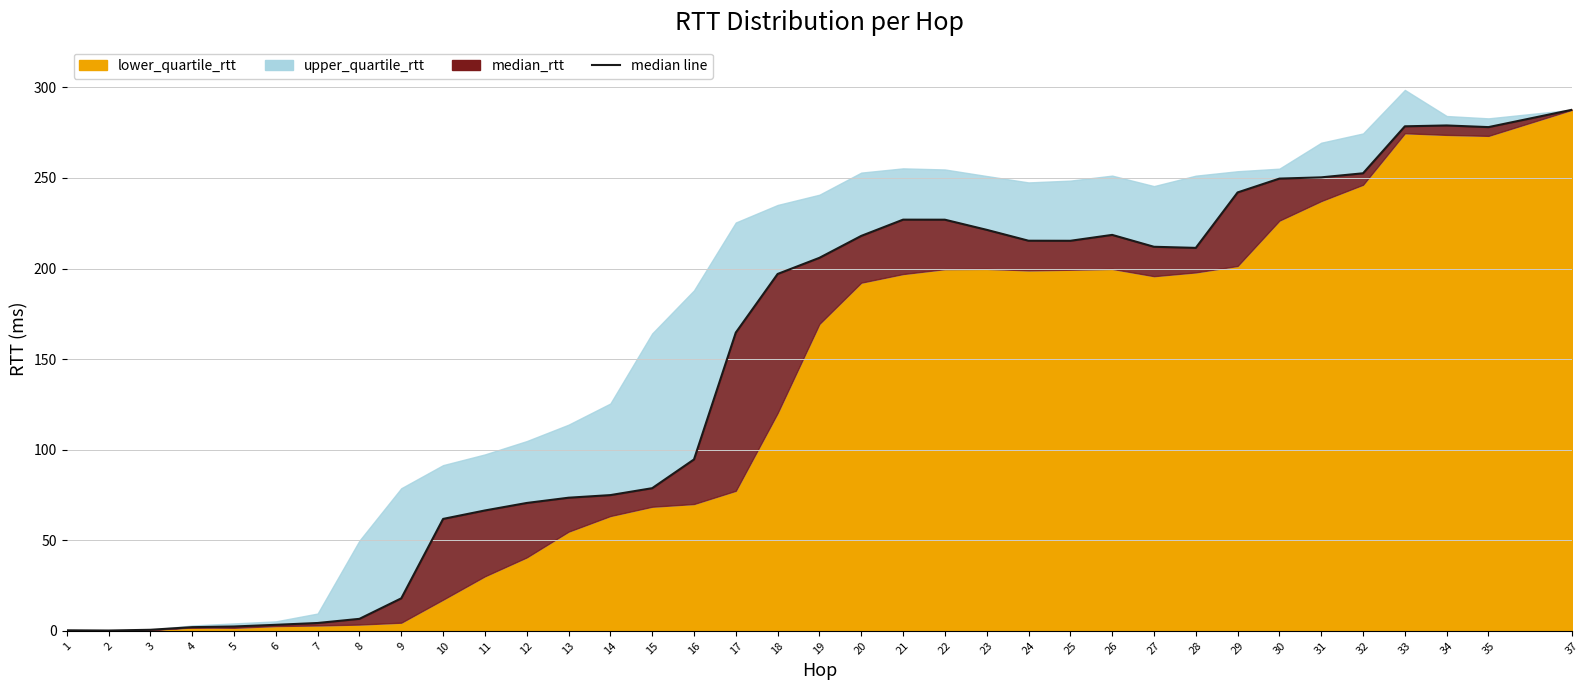

What is the sum of all lower_quartile_rtt values?

4530.6